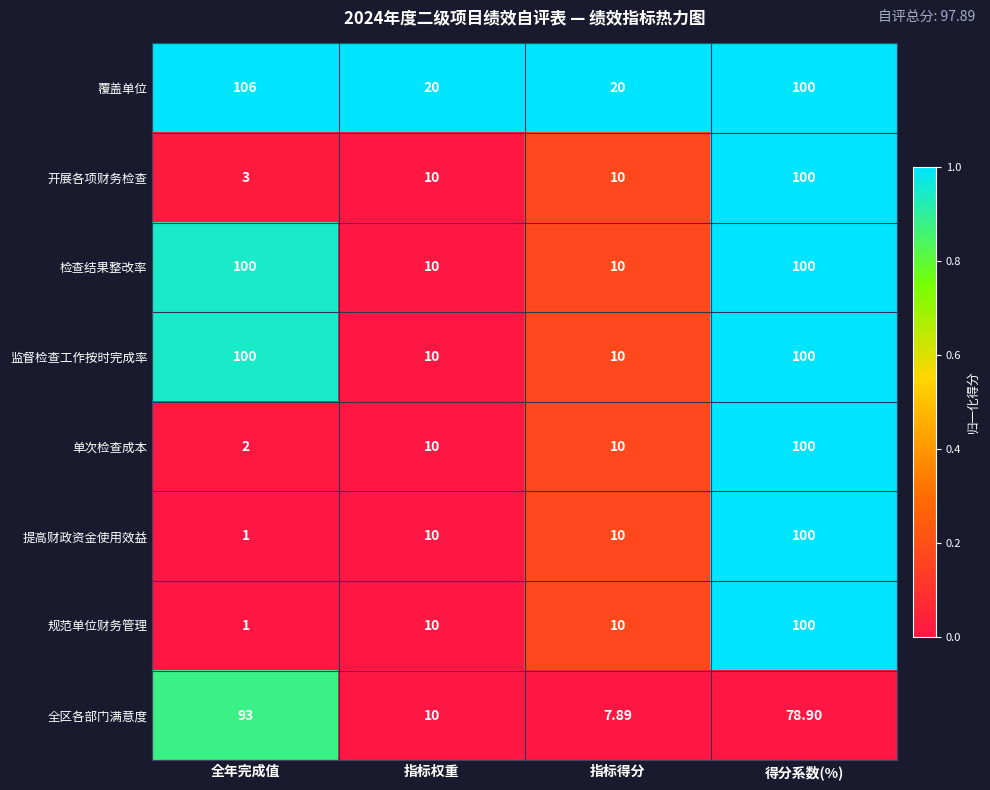

Which label corresponds to the largest value in the chart?

全年完成值